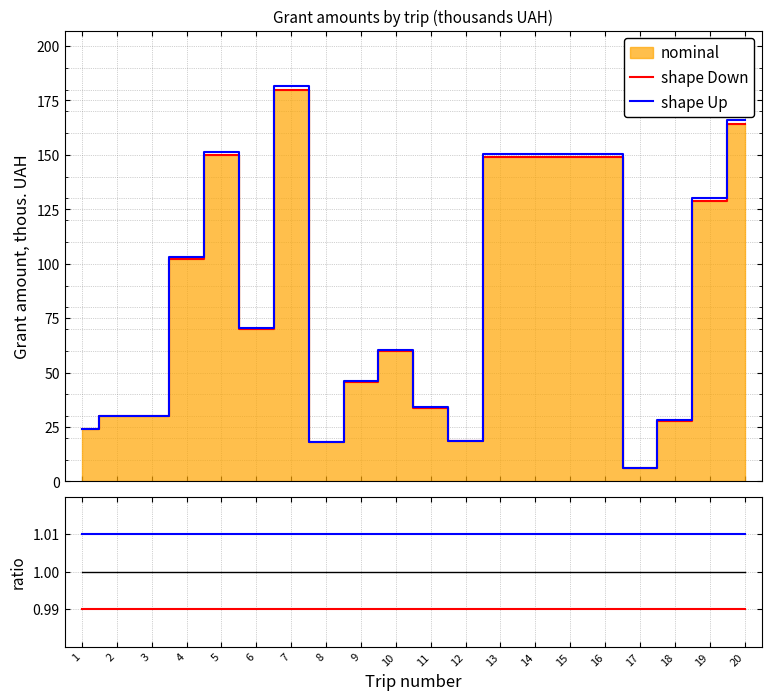

The value of shape Up at 10 is 1.0. True or false?

True